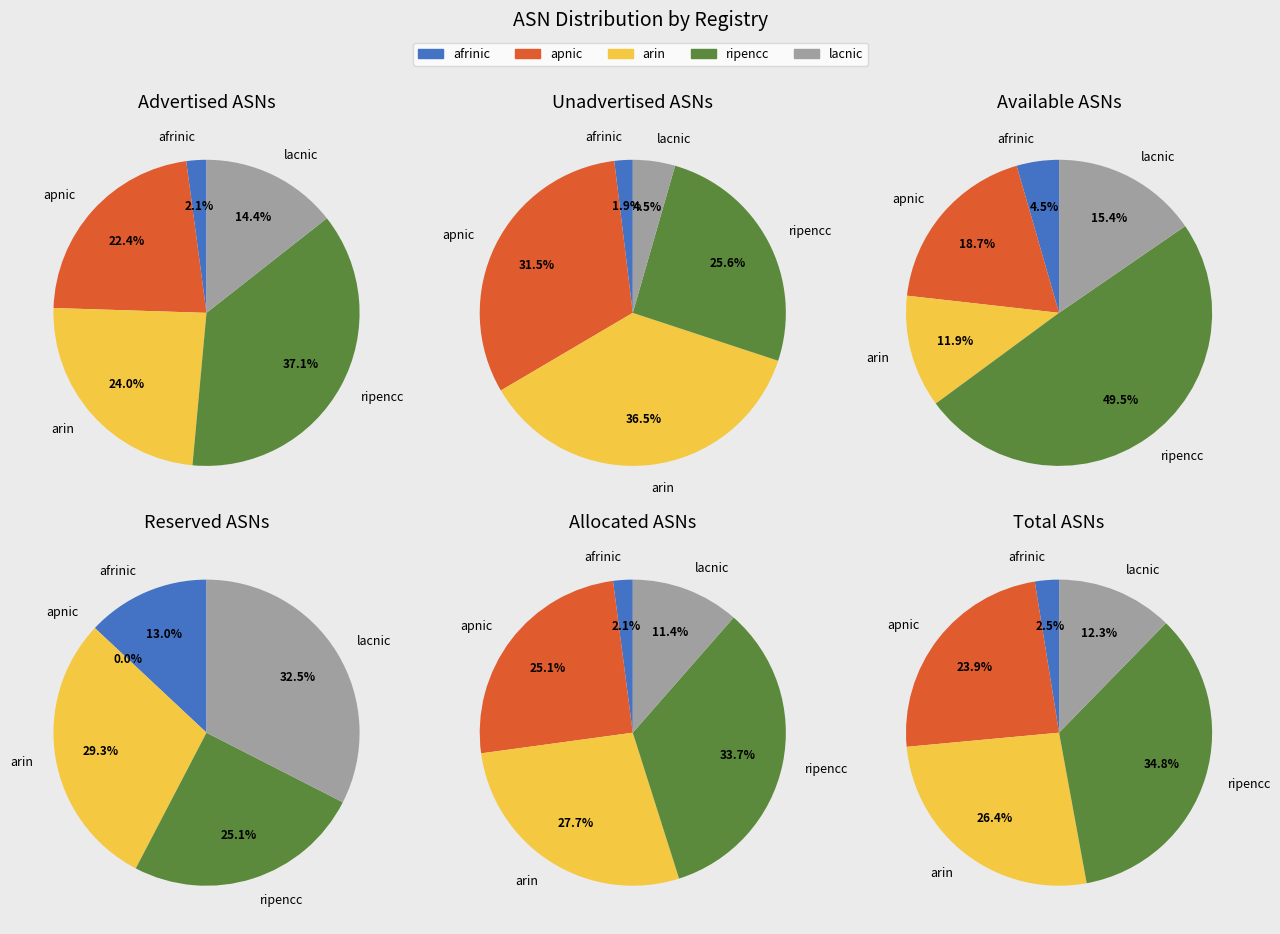

How many slices are in this pie chart?

5